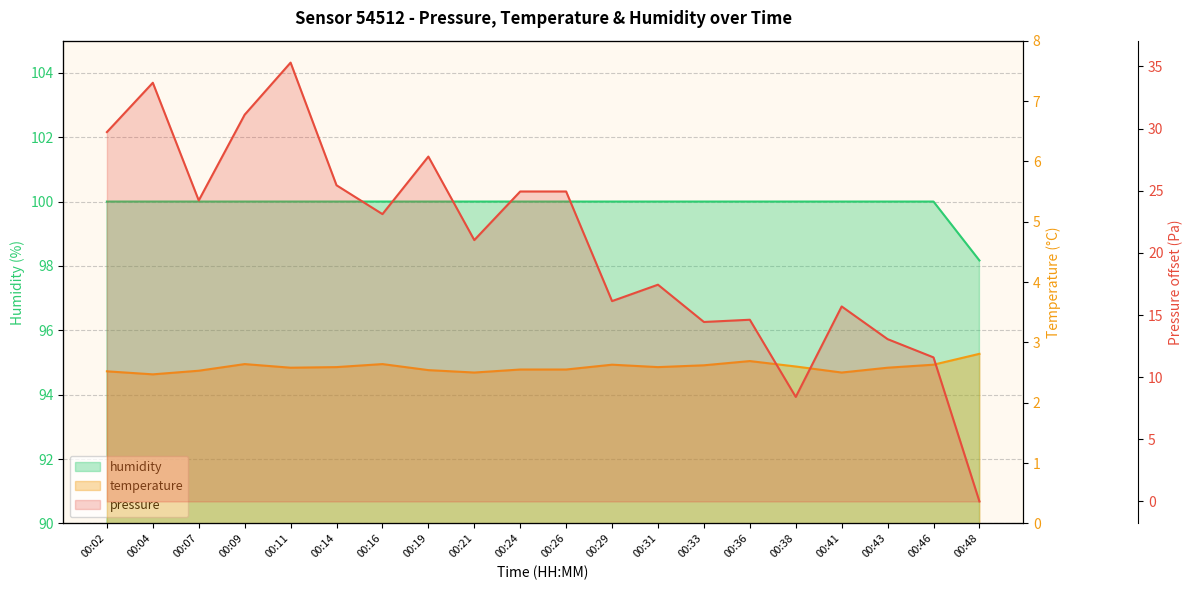

Which series has the widest spread of values?

pressure